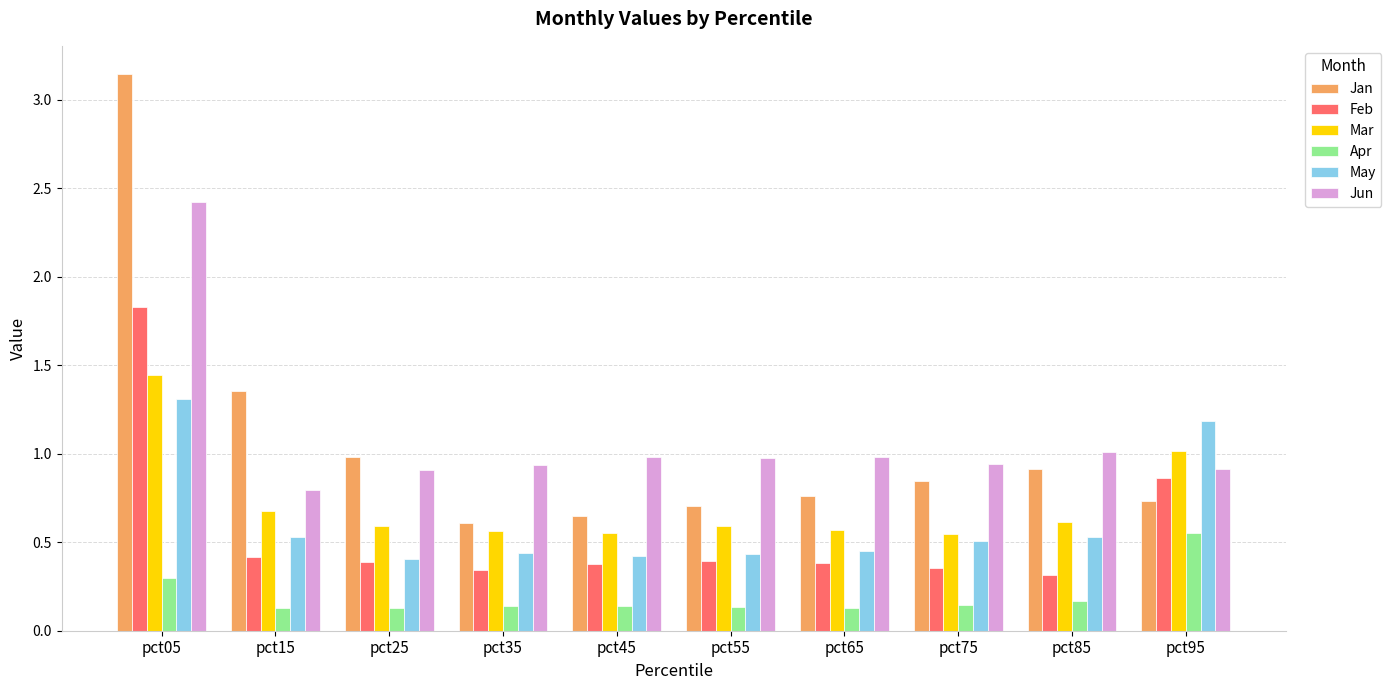

What value does the Jun series have at pct85?

1.0